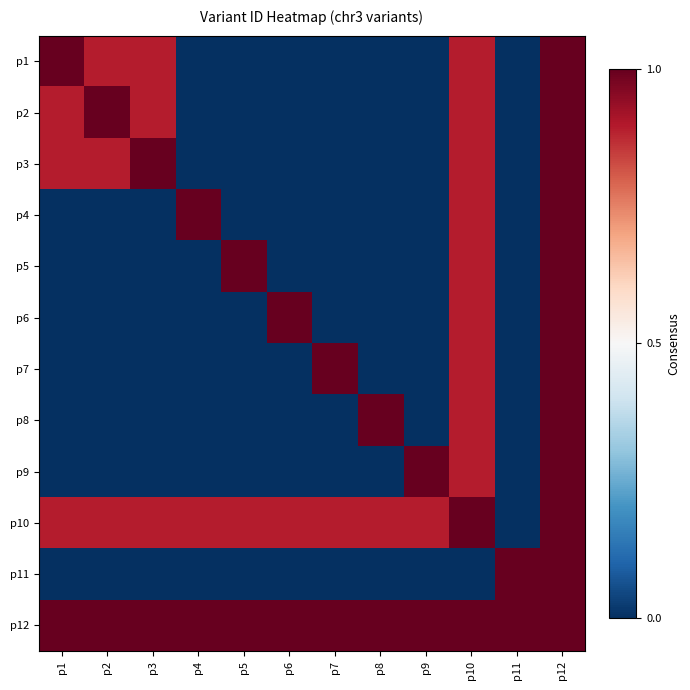

At p2, list the series in order from largest to smallest.

p2, p12, p10, p1, p3, p11, p9, p8, p7, p6, p5, p4